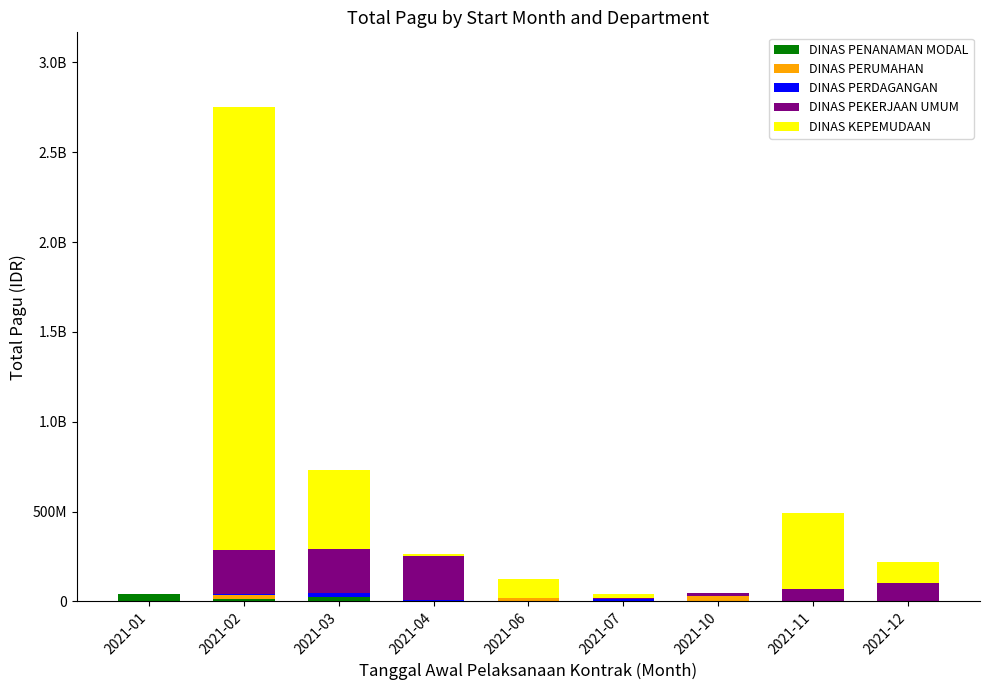

List the series in order of their peak value, highest first.

DINAS KEPEMUDAAN, DINAS PEKERJAAN UMUM, DINAS PENANAMAN MODAL, DINAS PERUMAHAN, DINAS PERDAGANGAN